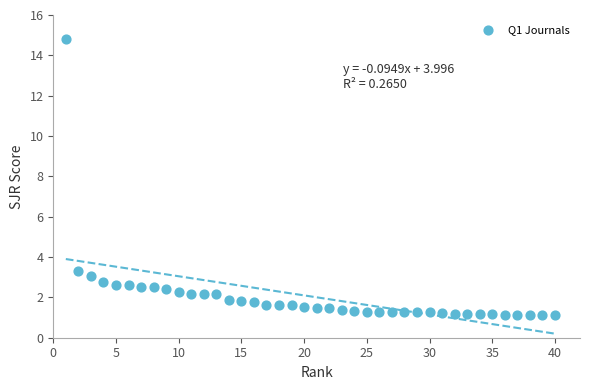

What Y value in the scatter plot is closest to 7?

3.3